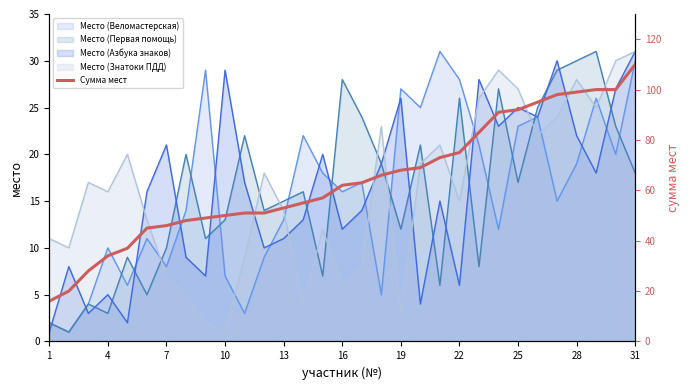

How many times do Место (Знатоки ПДД) and Место (Веломастерская) cross each other?

10